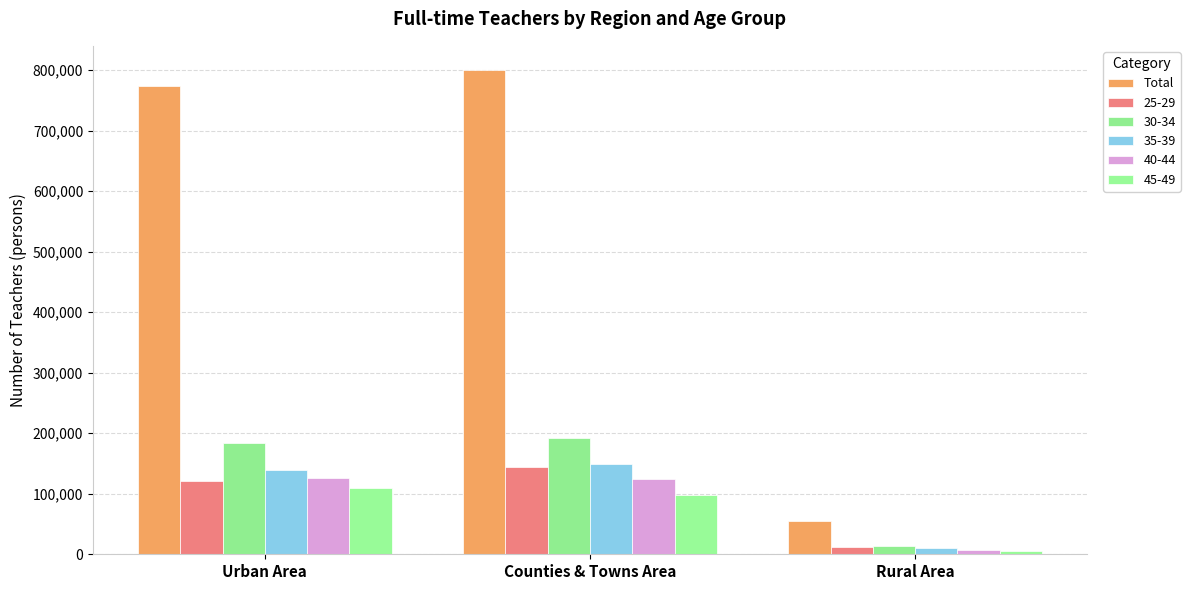

Which has a higher value, Rural Area or Urban Area?

Urban Area